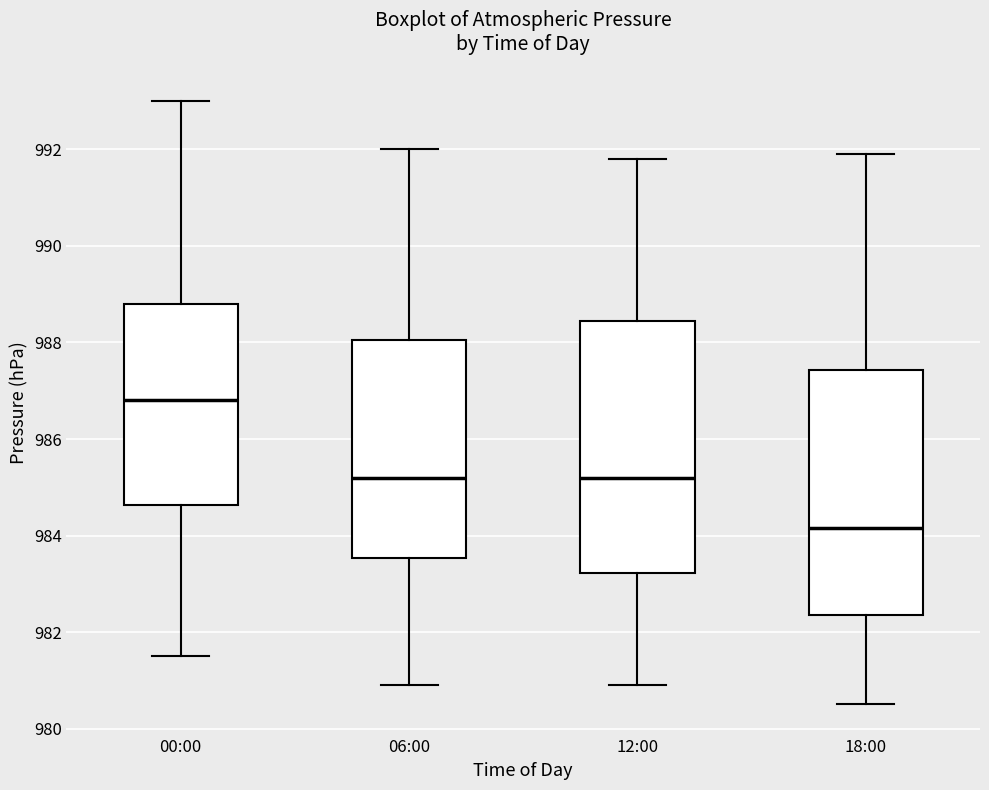

Reading left to right, transcribe this box plot: for each box, give where its median line is, the range the box spans, and where its two whiskers end, as read against the y-axis. The values are not printed on the chart, so give them approximately, as read against the axis.

00:00: median 986.8, box 984.6 to 988.8, whiskers 981.6 to 993.0
06:00: median 985.2, box 983.6 to 988.0, whiskers 981.0 to 992.0
12:00: median 985.2, box 983.2 to 988.4, whiskers 981.0 to 991.8
18:00: median 984.2, box 982.4 to 987.4, whiskers 980.6 to 992.0